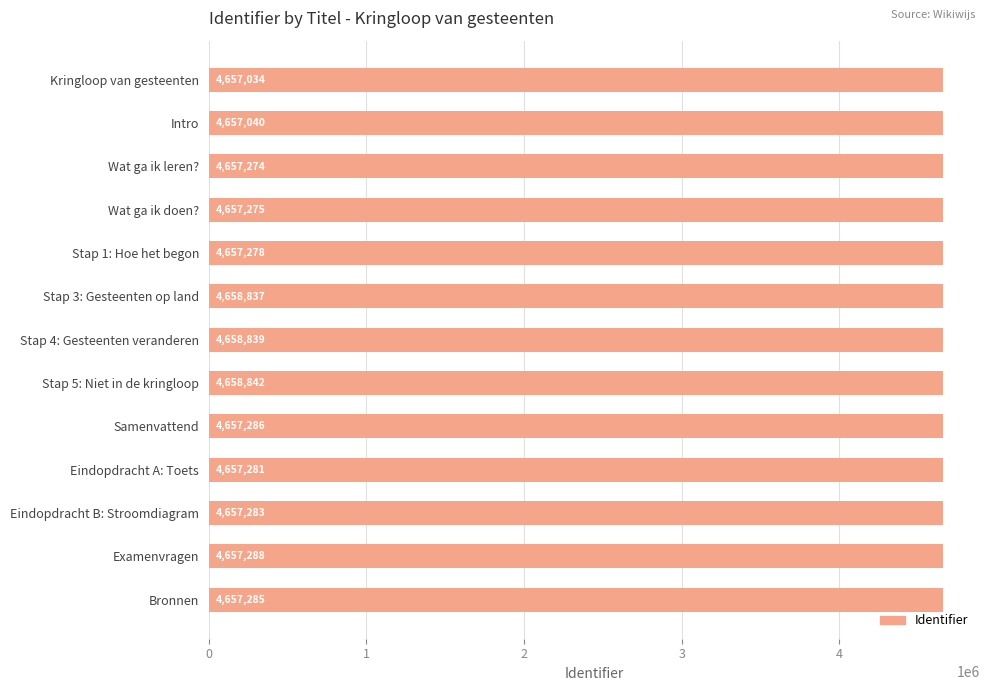

How many values are below 4657283?

6